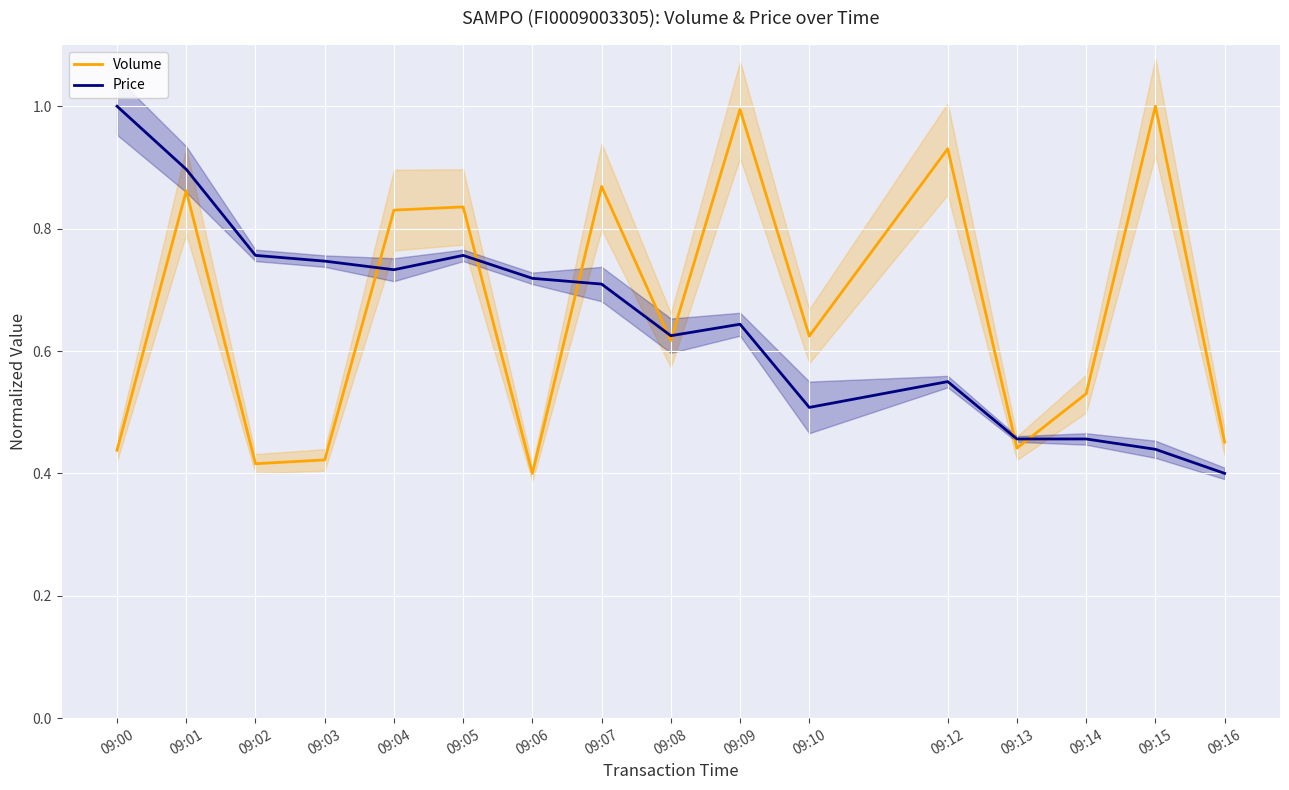

How many interior local peaks does the Volume series have?

6